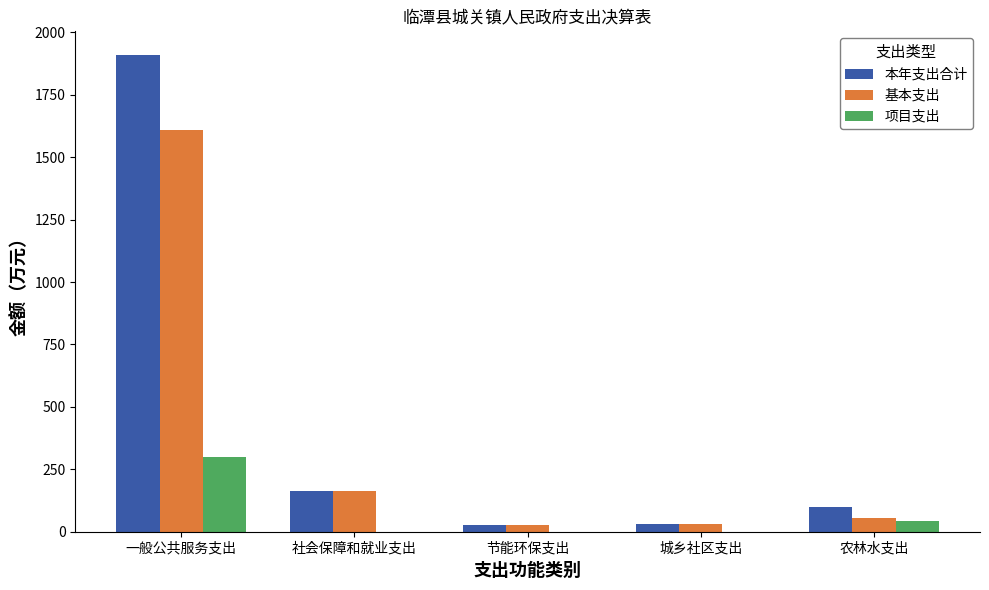

At which label is 项目支出 closest to 150?

农林水支出